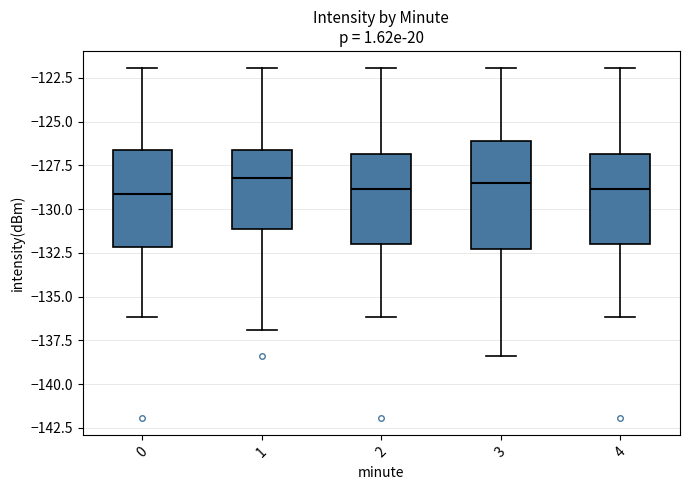

Comparing the boxes themselves (not the whiskers), which one is the tallest?

3